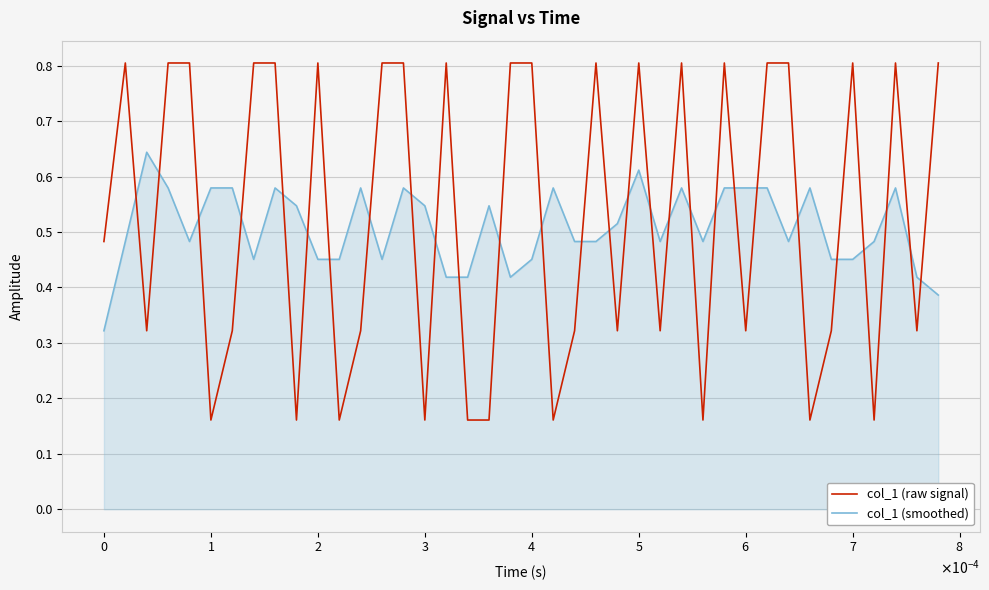

How many times do col_1 (smoothed) and col_1 (raw signal) cross each other?

28